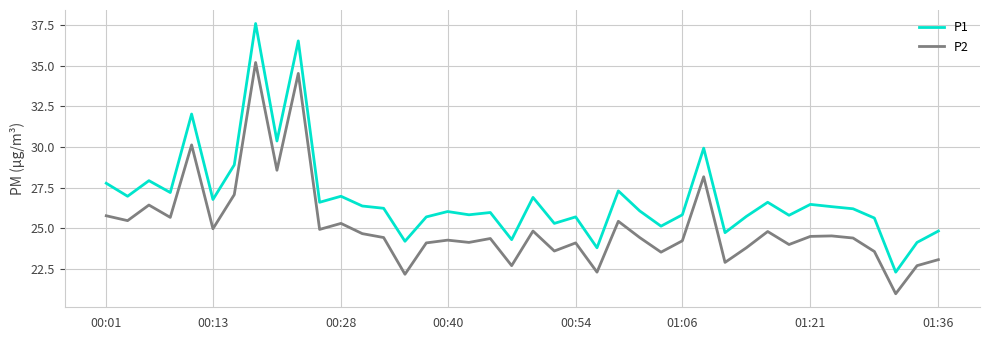

What is the maximum value for P2?

35.2